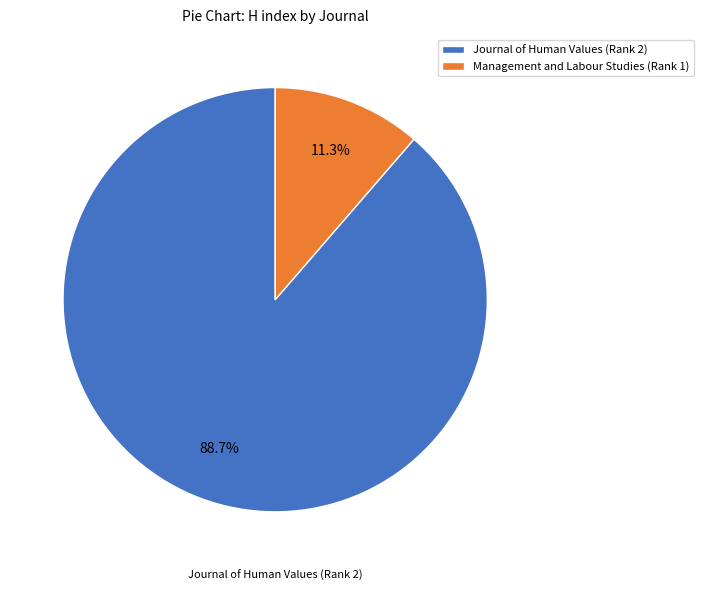

Is the sum of Journal of Human Values (Rank 2) and Management and Labour Studies (Rank 1) greater than half?

Yes